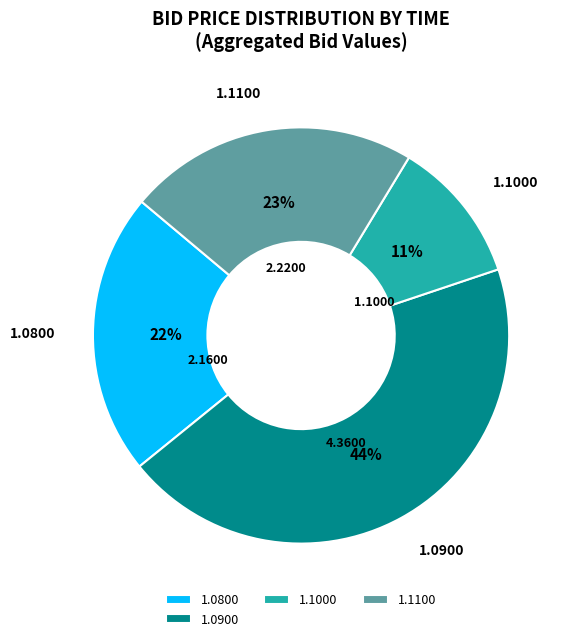

Combined, do 1.0900 and 1.1000 account for over 50%?

Yes